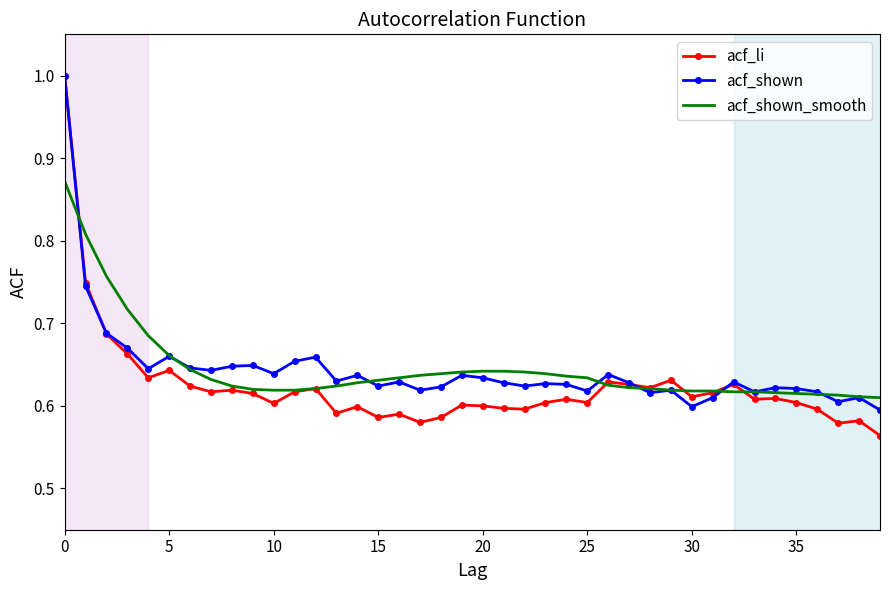

Which series has the widest spread of values?

acf_li